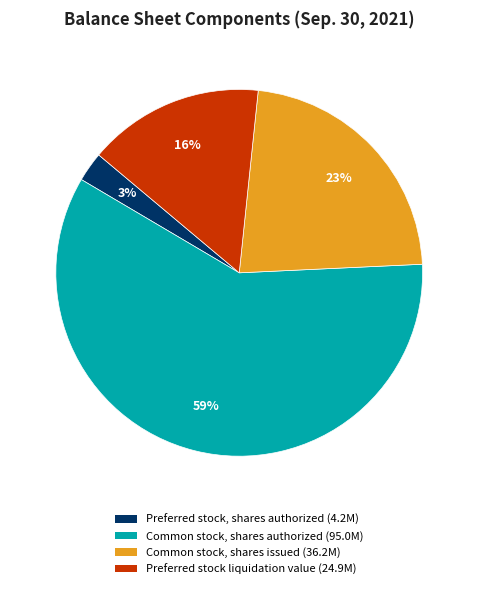

True or false: Common stock, shares authorized accounts for 59% of the total.

True